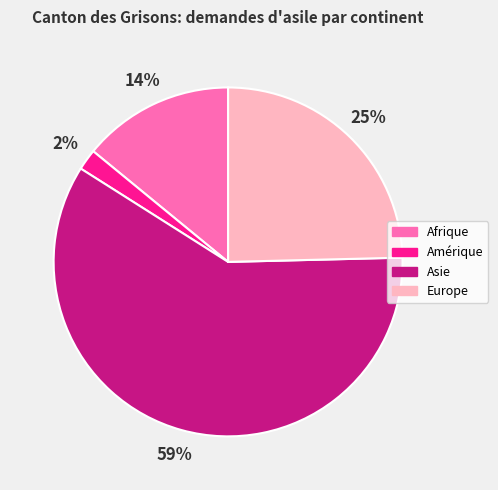

To the nearest percent, what is the average slice percentage?

25%